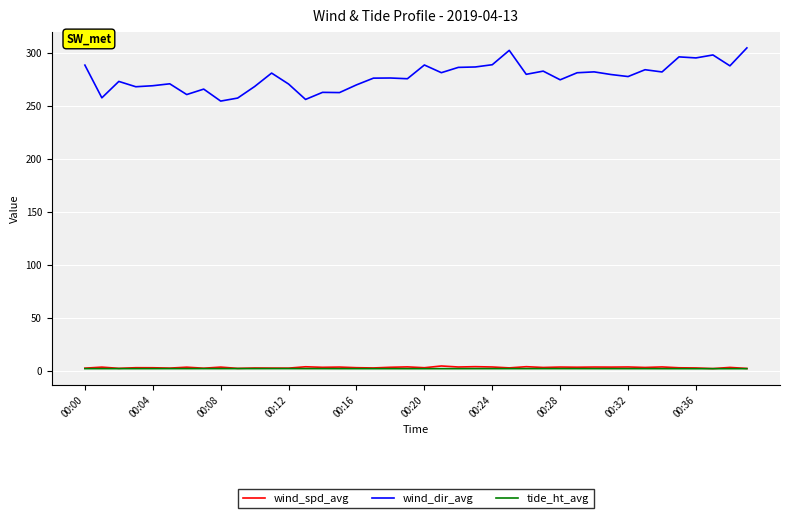

How many lines are shown in the chart?

3